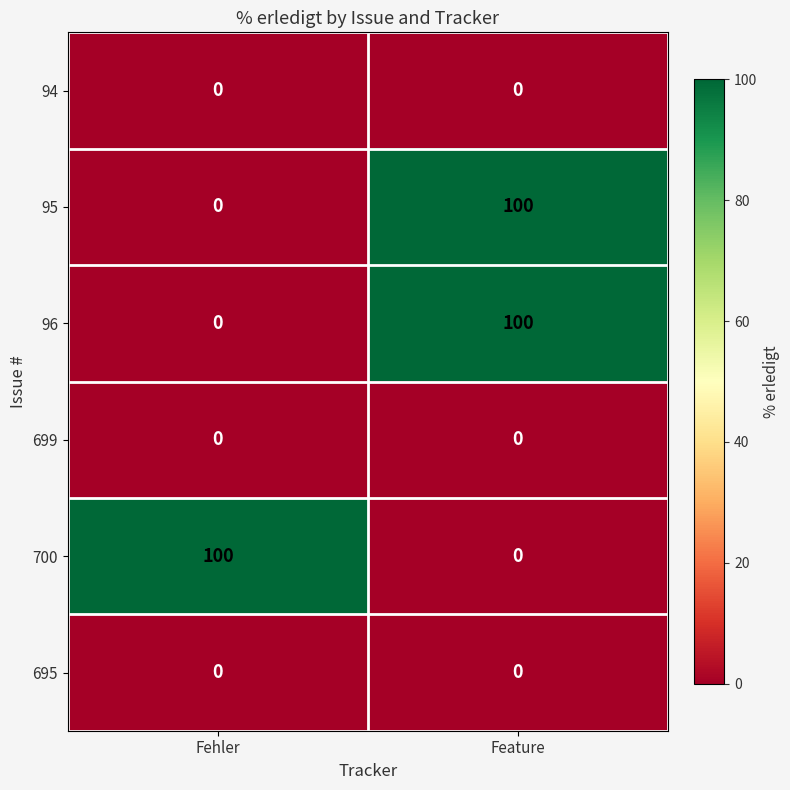

What value does the 95 series have at Feature?

100